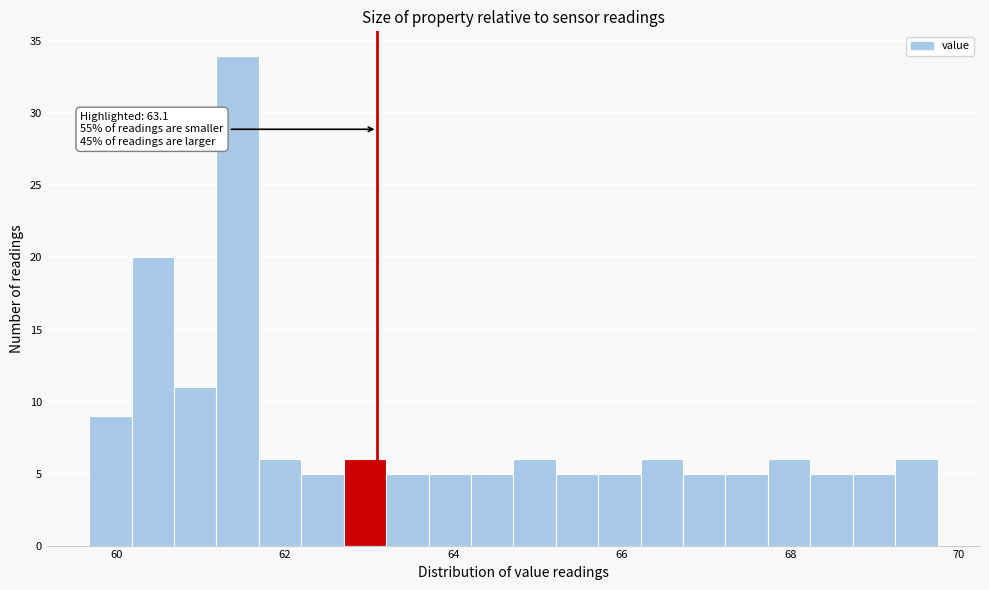

Read against the x-axis, roughly where is the centre of the tallest bar?

61.4